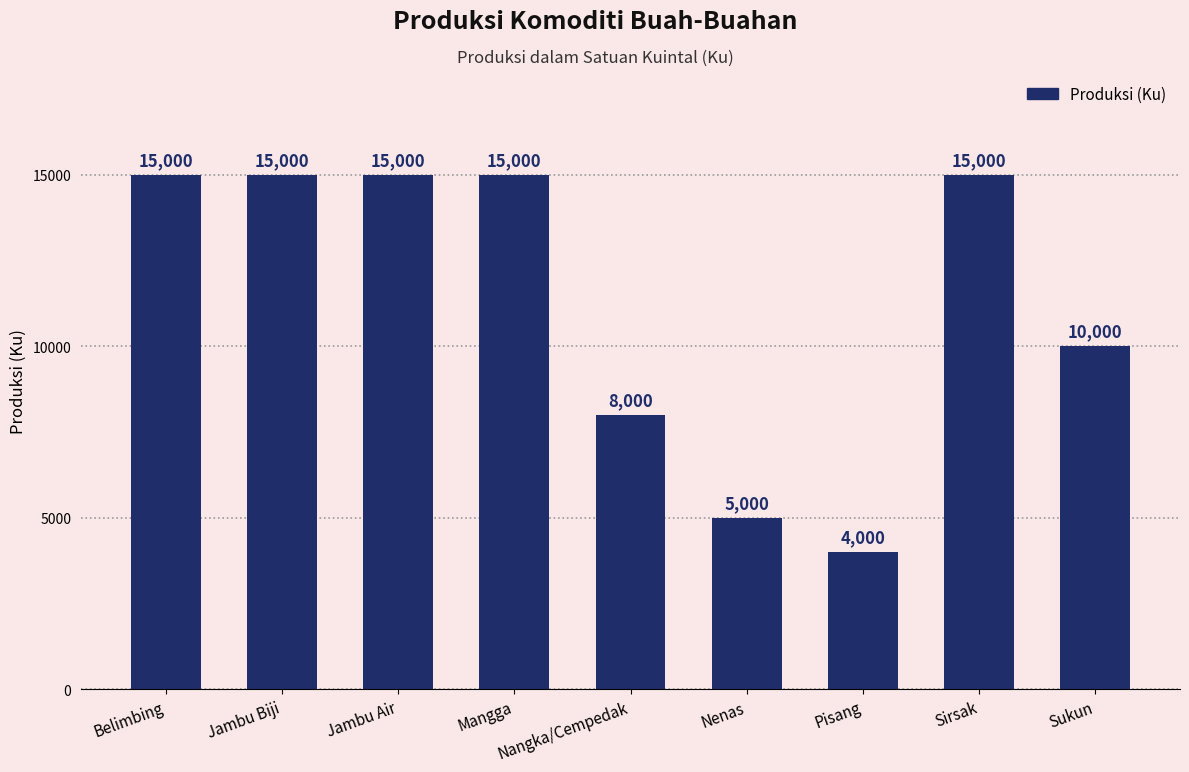

Reading right to left, list all the values displayed in this chart.

10000	15000	4000	5000	8000	15000	15000	15000	15000